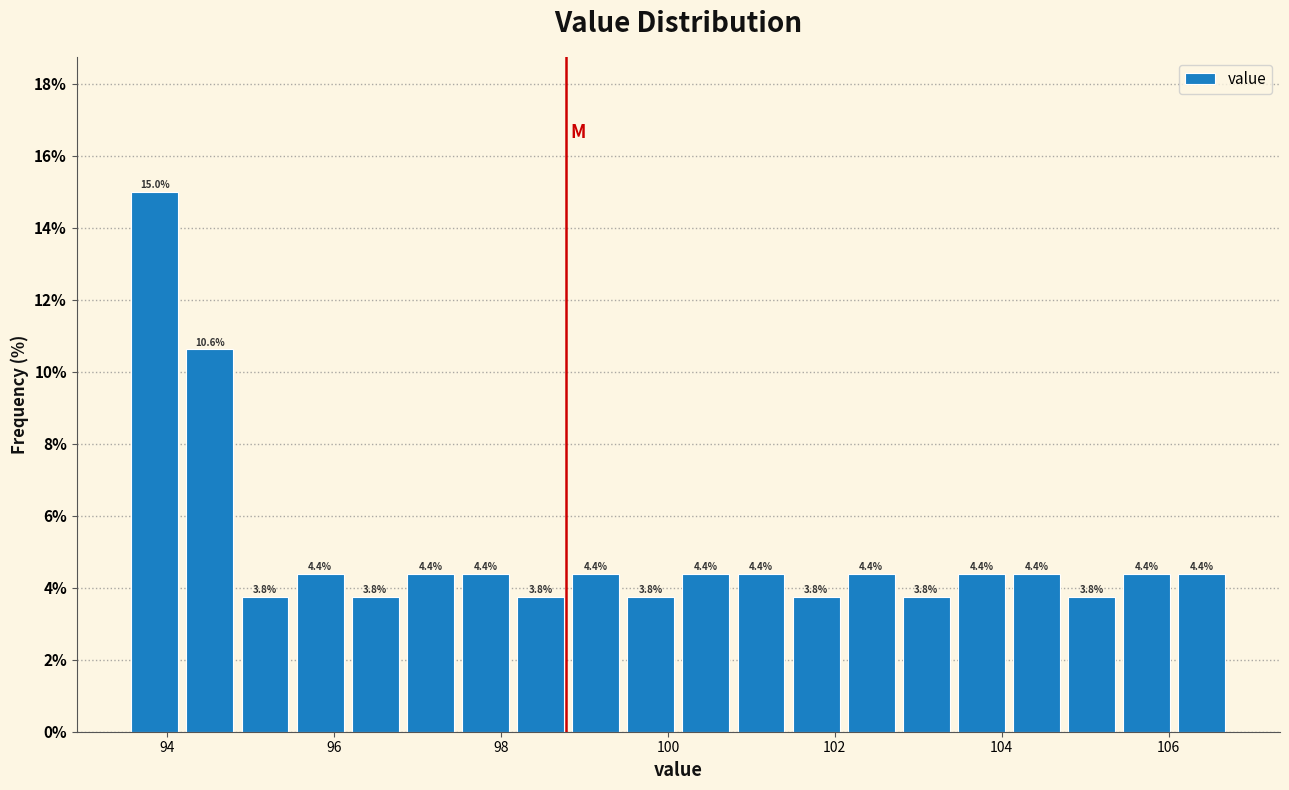

Read against the x-axis, roughly where is the centre of the tallest bar?

93.8